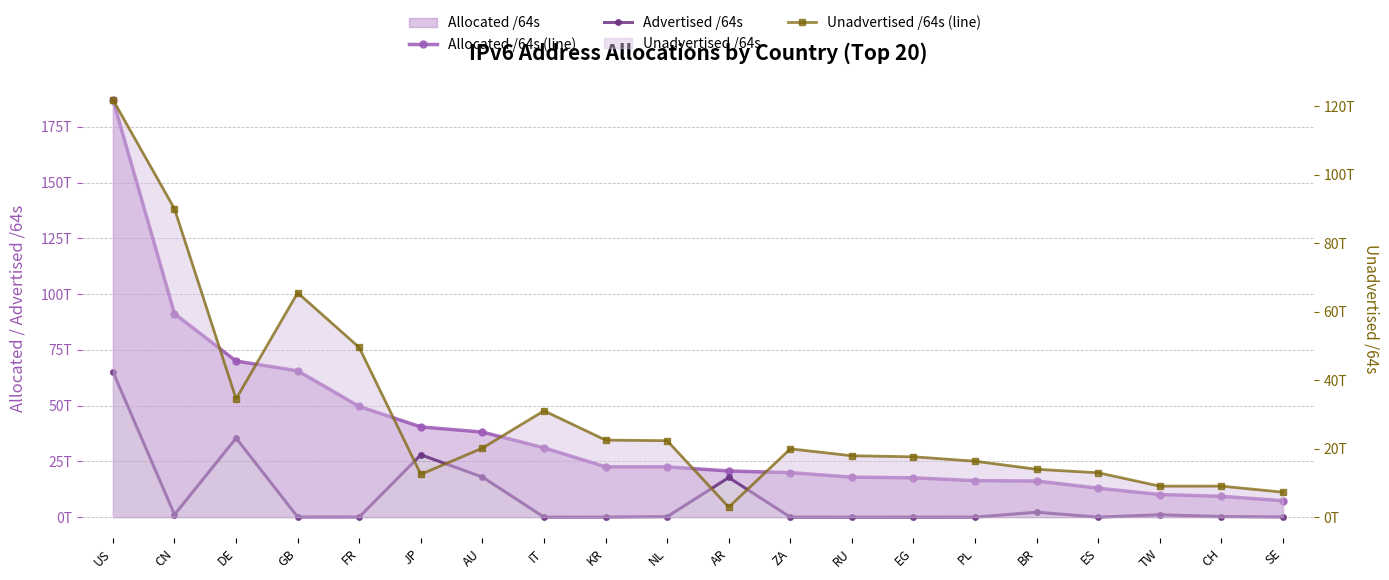

What is the label of the 20th point from the left?

SE